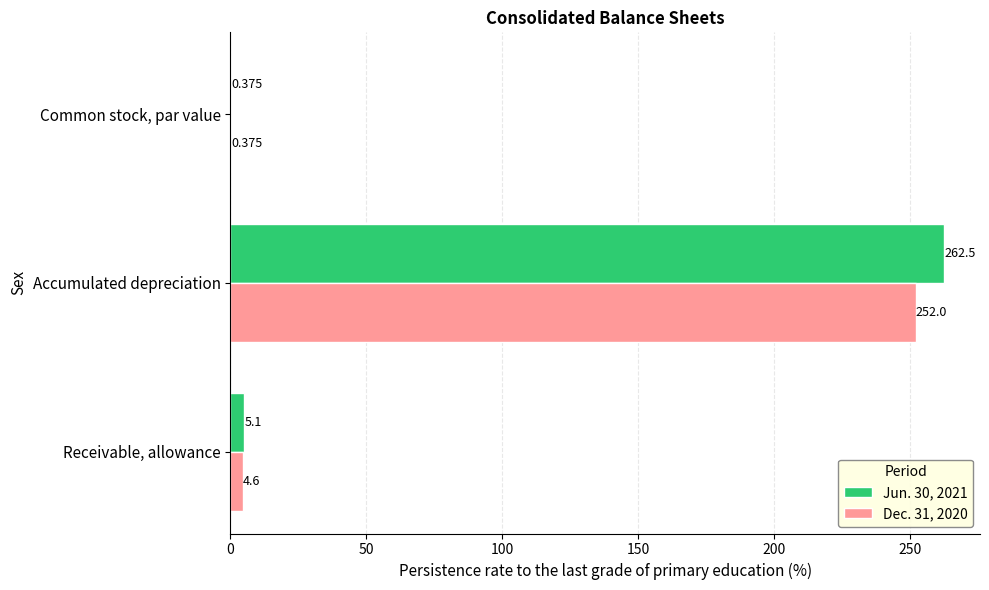

At which category is the sum across all series the highest?

Accumulated depreciation